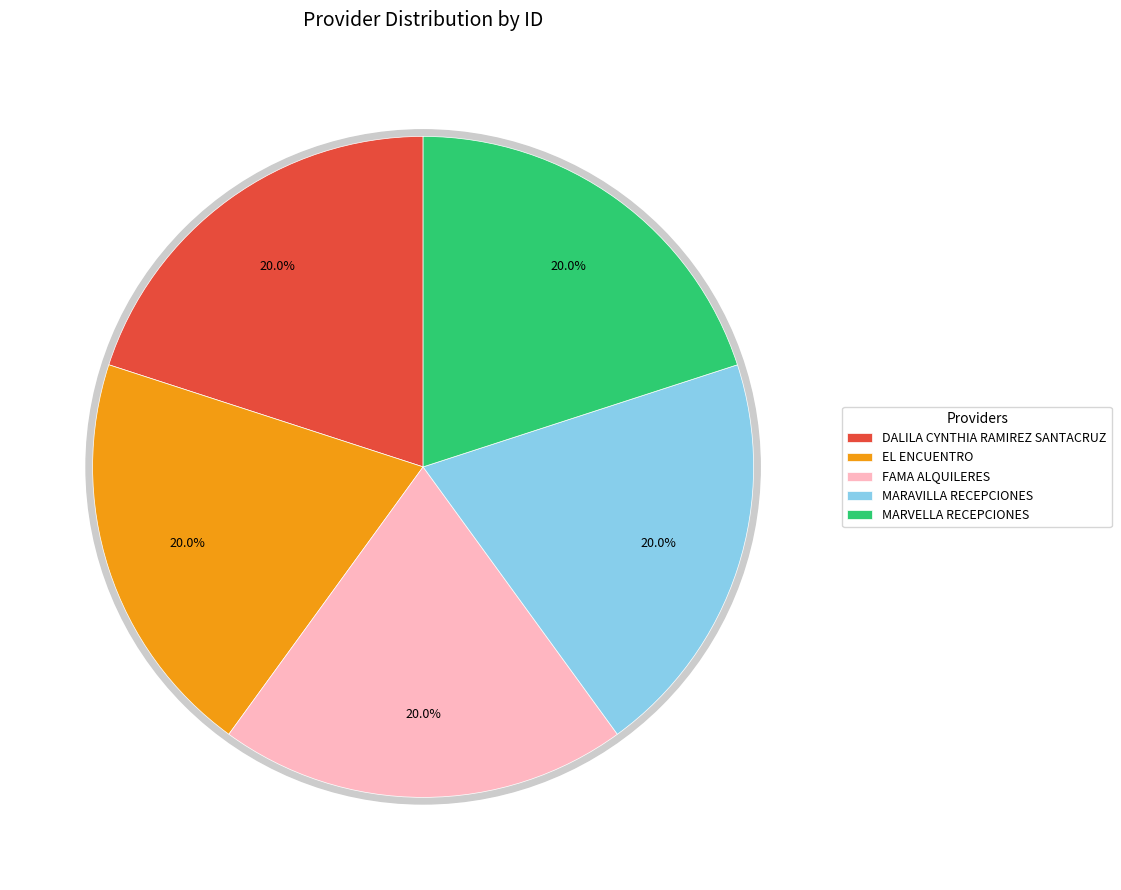

Which category has the smallest portion of the pie?

MARAVILLA RECEPCIONES